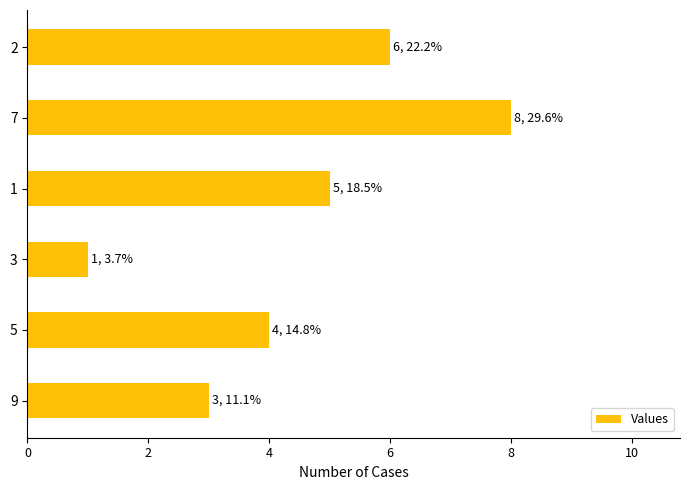

List the labels in order of value, smallest first.

3, 9, 5, 1, 2, 7